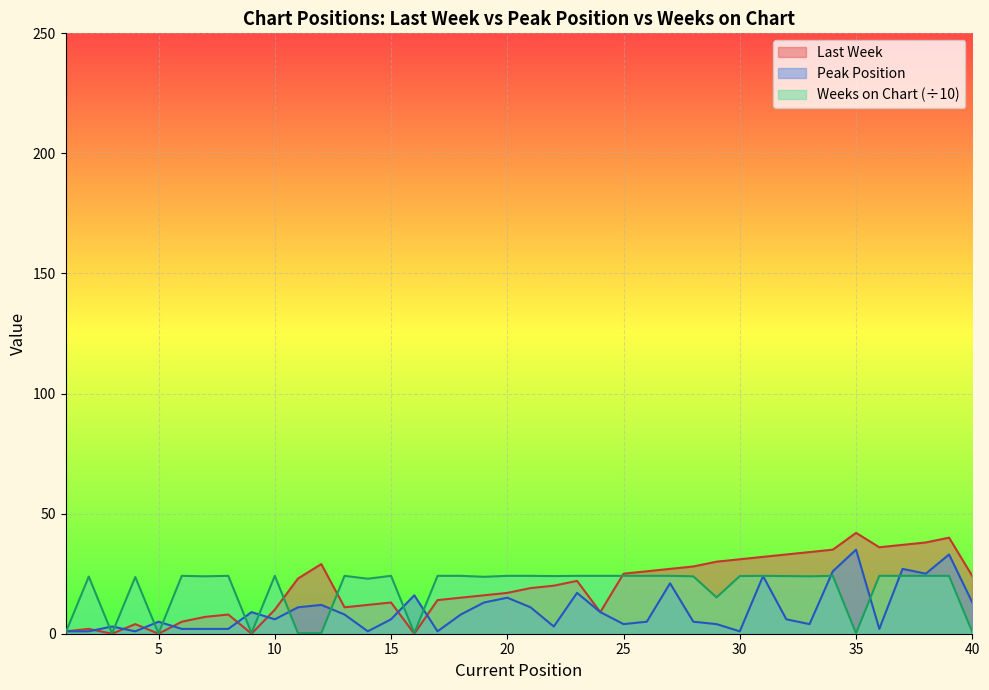

Which category has the lowest value in the Peak Position series?

1